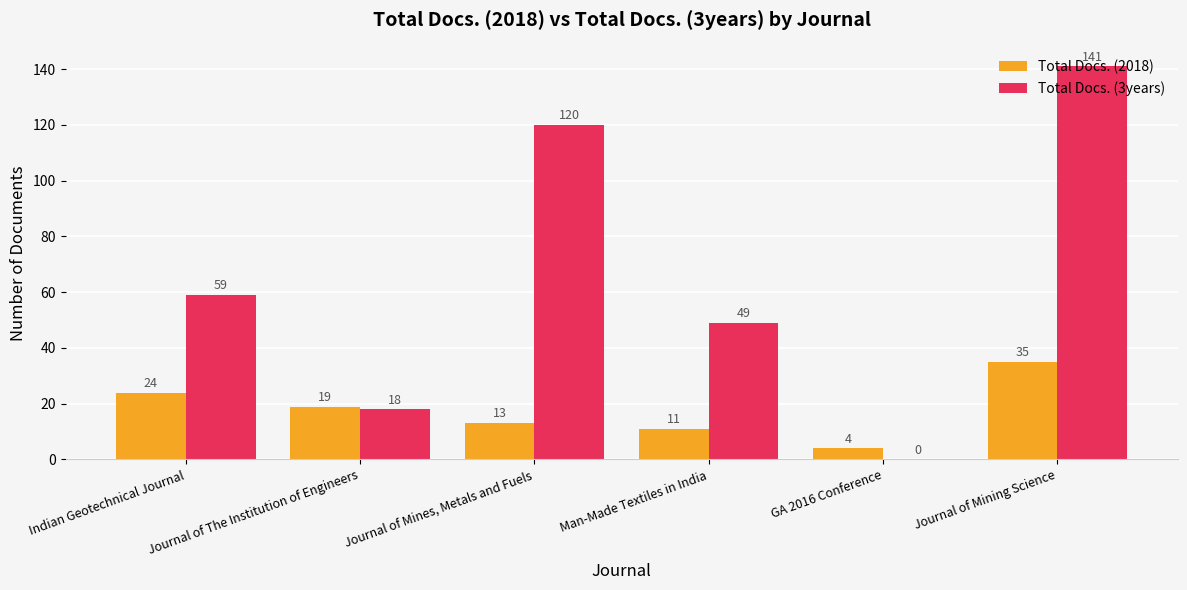

How many data points does each series have?

6